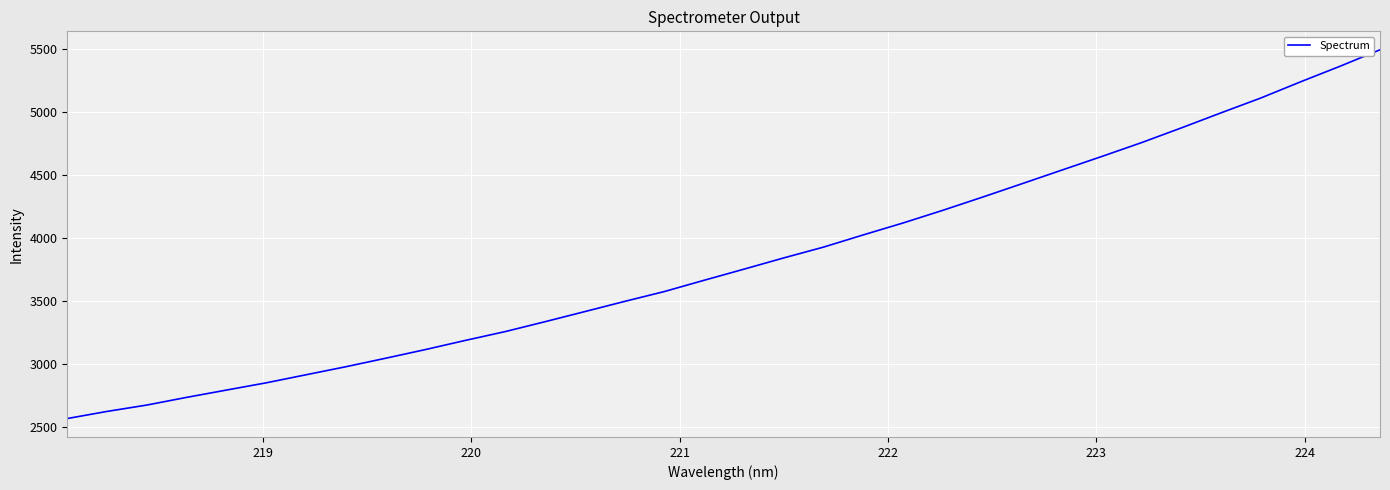

What is the minimum value shown in the chart?

2566.3